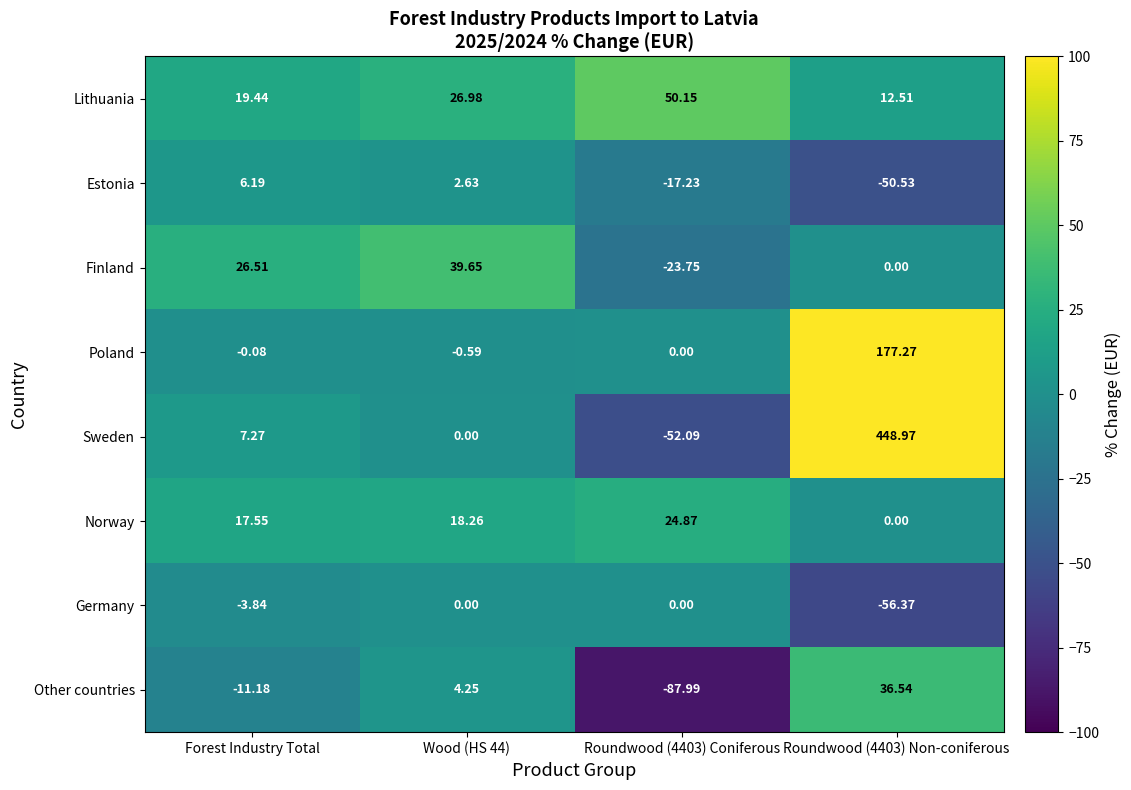

Which series has the widest spread of values?

Sweden